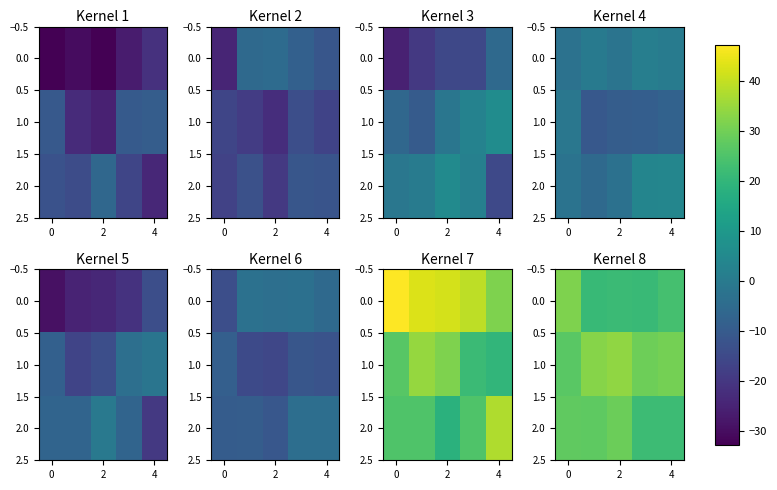

What is the average value of the 0.0 series?

23.9